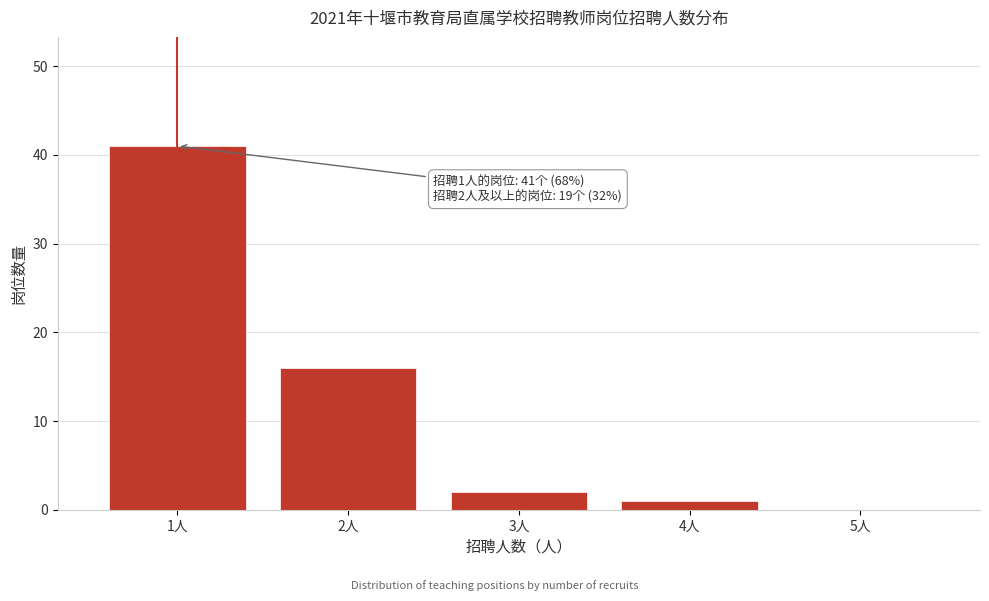

Over which range of the x-axis is the bar tallest?

0.5 to 1.5